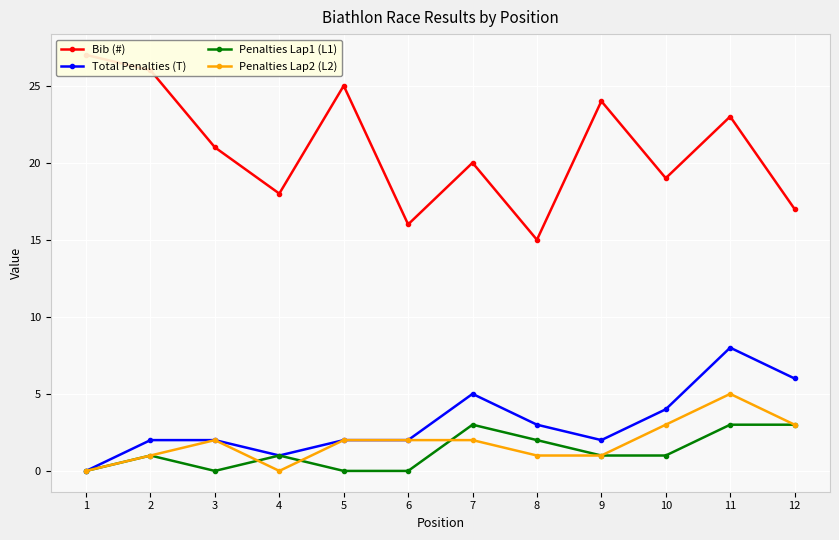

Reading left to right, transcribe all the data shown in this chart.

Bib (#): 1=27	2=26	3=21	4=18	5=25	6=16	7=20	8=15	9=24	10=19	11=23	12=17
Total Penalties (T): 1=0	2=2	3=2	4=1	5=2	6=2	7=5	8=3	9=2	10=4	11=8	12=6
Penalties Lap1 (L1): 1=0	2=1	3=0	4=1	5=0	6=0	7=3	8=2	9=1	10=1	11=3	12=3
Penalties Lap2 (L2): 1=0	2=1	3=2	4=0	5=2	6=2	7=2	8=1	9=1	10=3	11=5	12=3